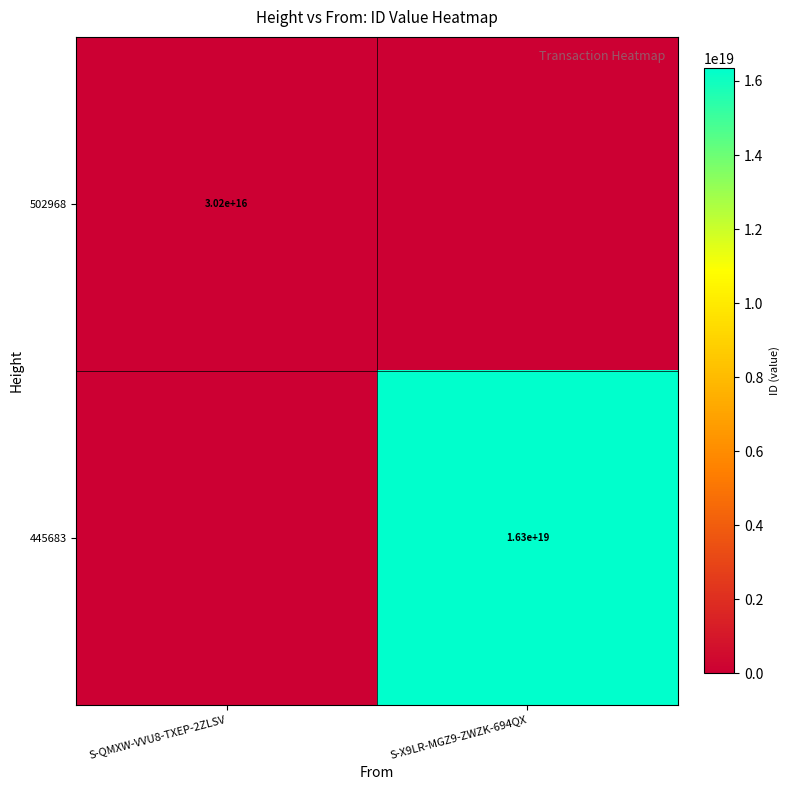

True or false: 445683 has a value of 16300000000000000000 at S-X9LR-MGZ9-ZWZK-694QX.

True